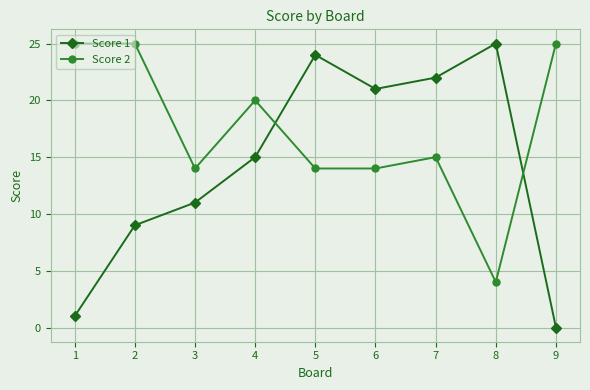

Which series has the largest total across all categories?

Score 2